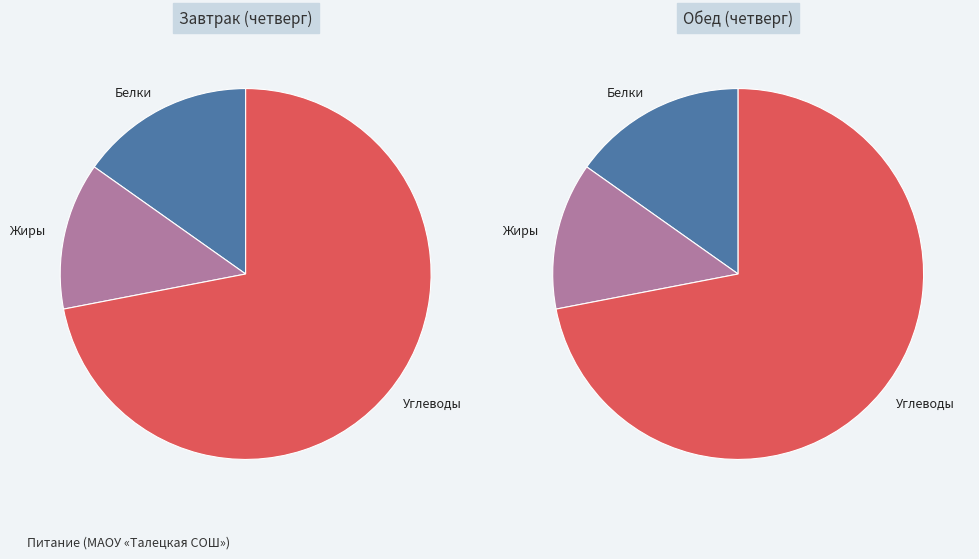

Is there a majority slice in this chart?

Yes